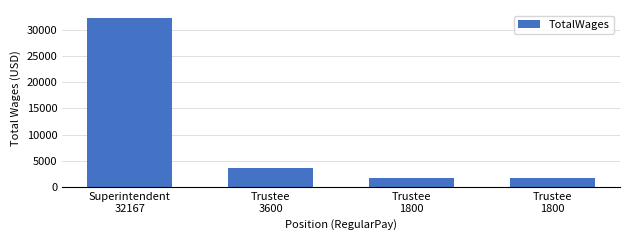

What is the approximate value at Superintendent
32167?

32167